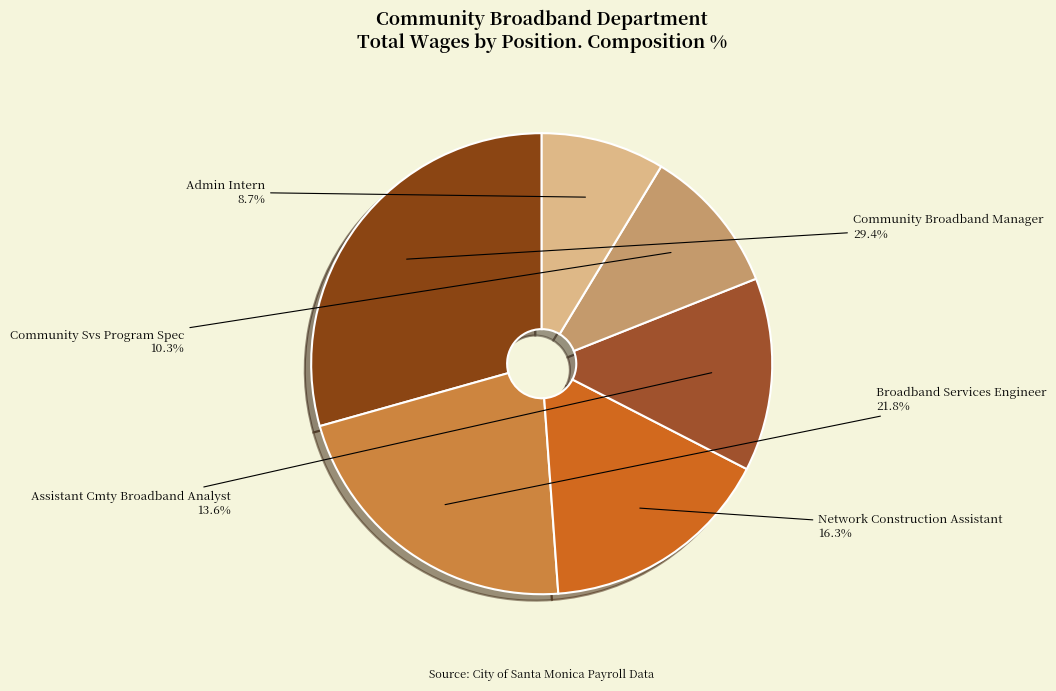

To the nearest percent, what is the combined percentage of Broadband Services Engineer and Network Construction Assistant?

38%